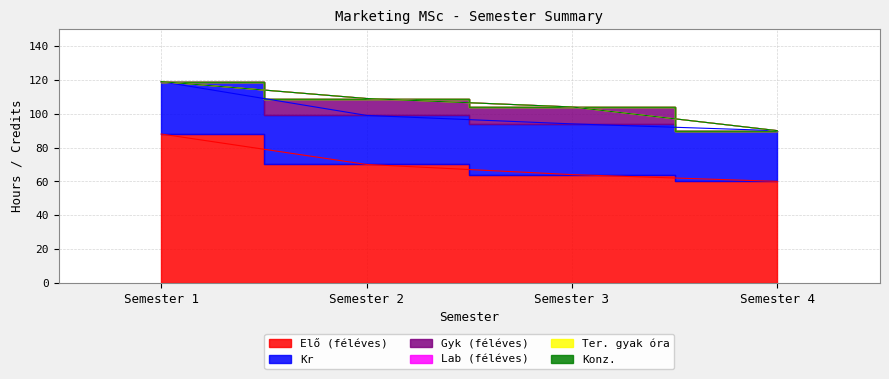

Reading left to right, what are all the values shown in this chart?

Elő (féléves): 88	70	64	60
Kr: 31	29	30	30
Gyk (féléves): 0	10	10	0
Lab (féléves): 0	0	0	0
Ter. gyak óra: 0	0	0	0
Konz.: 0	0	0	0